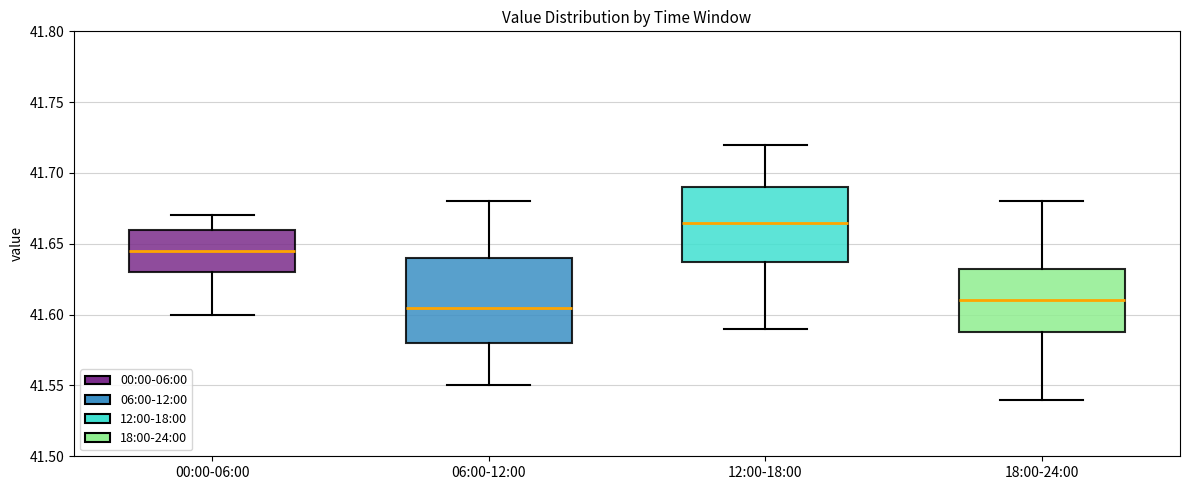

Reading left to right, read every box against the y-axis: the position of its median line, the range the box covers, and the ends of its whiskers. The values are not printed on the chart, so give them approximately, as read against the axis.

00:00-06:00: median 41.645, box 41.630 to 41.660, whiskers 41.600 to 41.670
06:00-12:00: median 41.605, box 41.580 to 41.640, whiskers 41.550 to 41.680
12:00-18:00: median 41.665, box 41.640 to 41.690, whiskers 41.590 to 41.720
18:00-24:00: median 41.610, box 41.590 to 41.635, whiskers 41.540 to 41.680